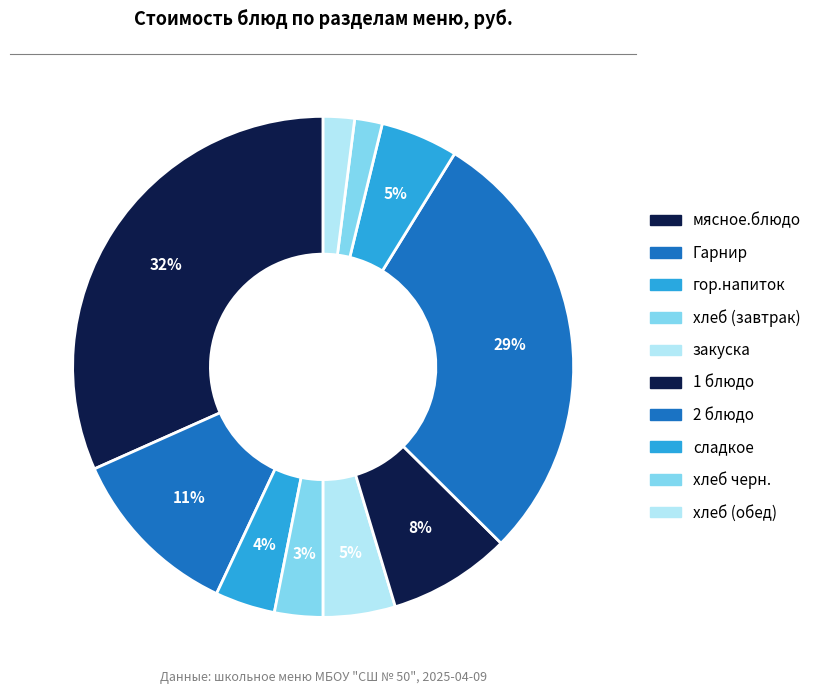

Which category has the smallest portion of the pie?

хлеб черн.